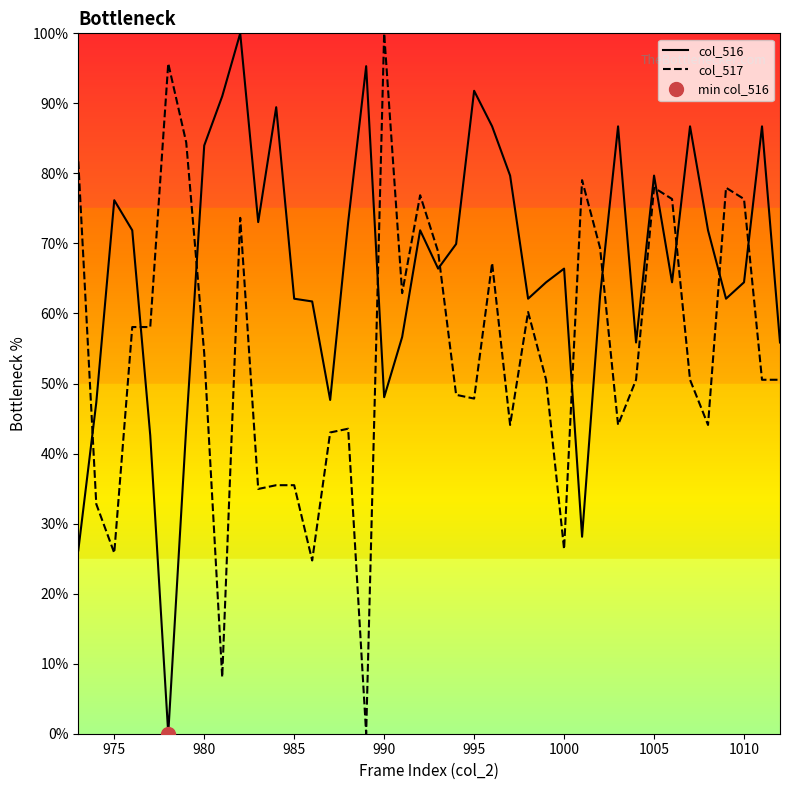

True or false: col_517 has more than 0 points higher than both neighbors.

True